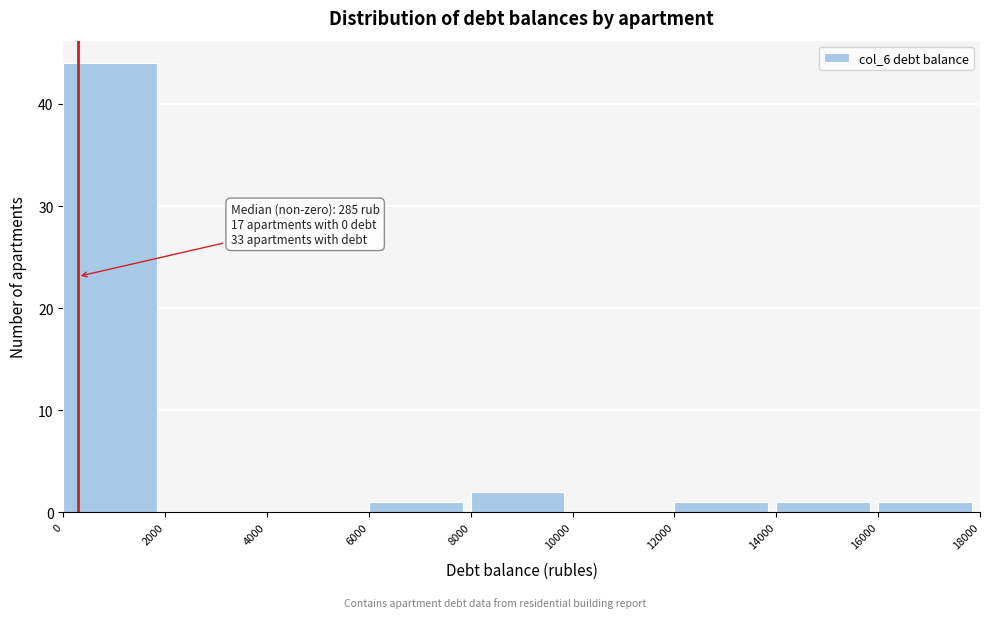

Over which range of the x-axis is the bar tallest?

0 to 2000